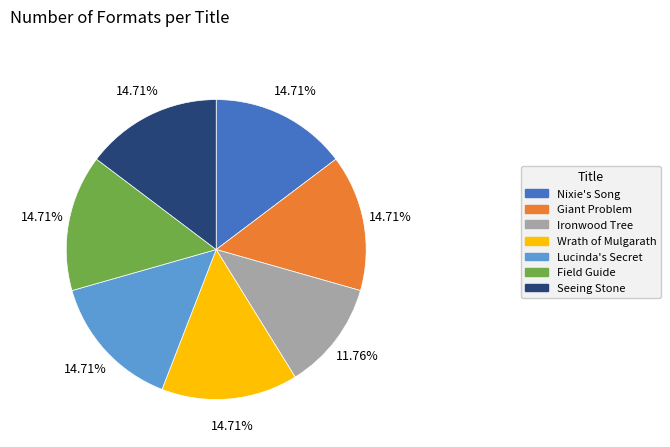

Combined, do Seeing Stone and Giant Problem account for over 50%?

No